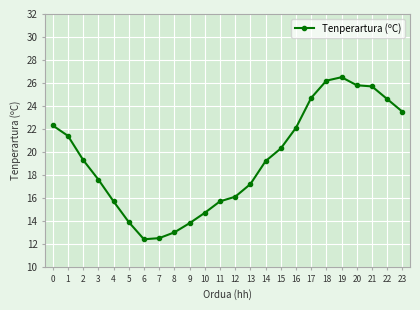

What is the sum of the values at 15 and 23?

43.8